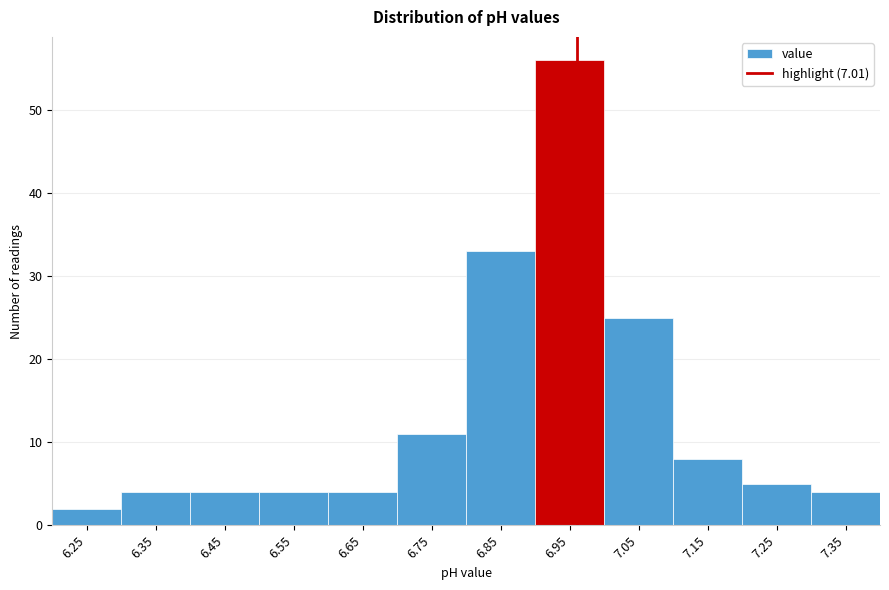

Reading left to right, what are all the values shown in this chart?

2	4	4	4	4	11	33	56	25	8	5	4